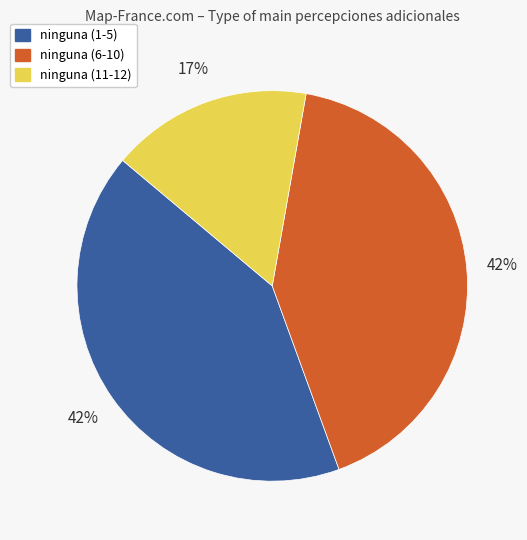

Is there any slice that represents more than half of the pie?

No